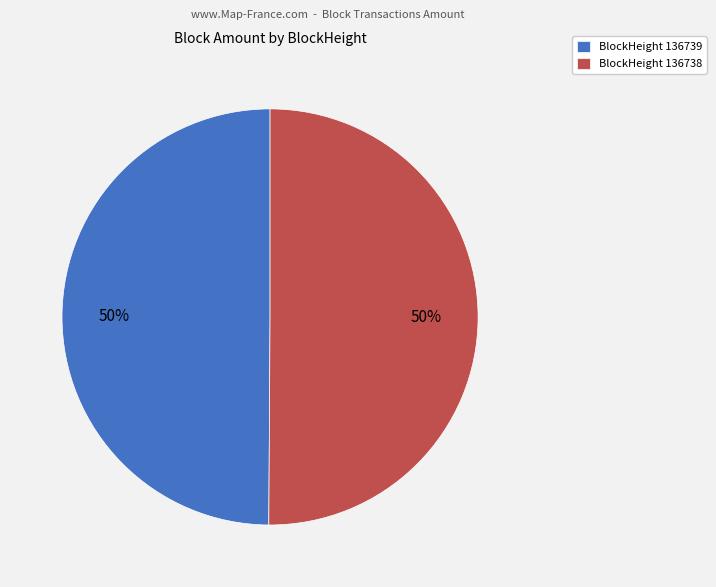

The BlockHeight 136738 slice represents 42% of the pie. True or false?

False